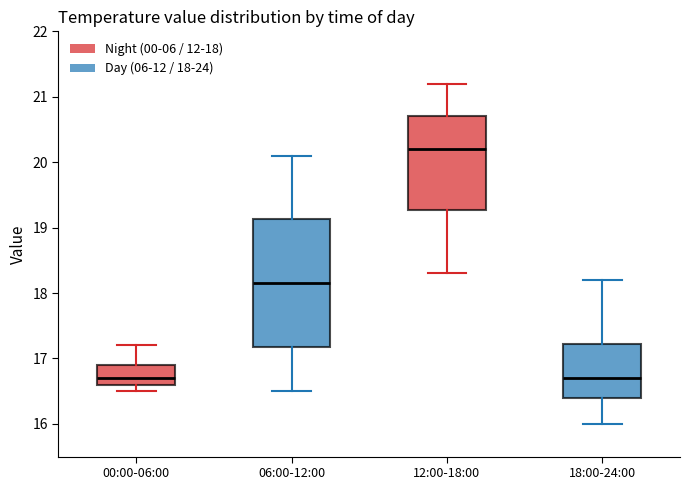

Which box has the highest median line?

12:00-18:00